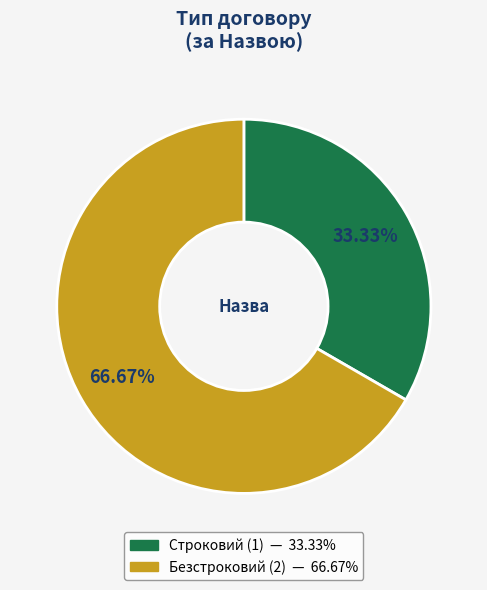

To the nearest percent, what percentage of the pie is Безстроковий?

67%